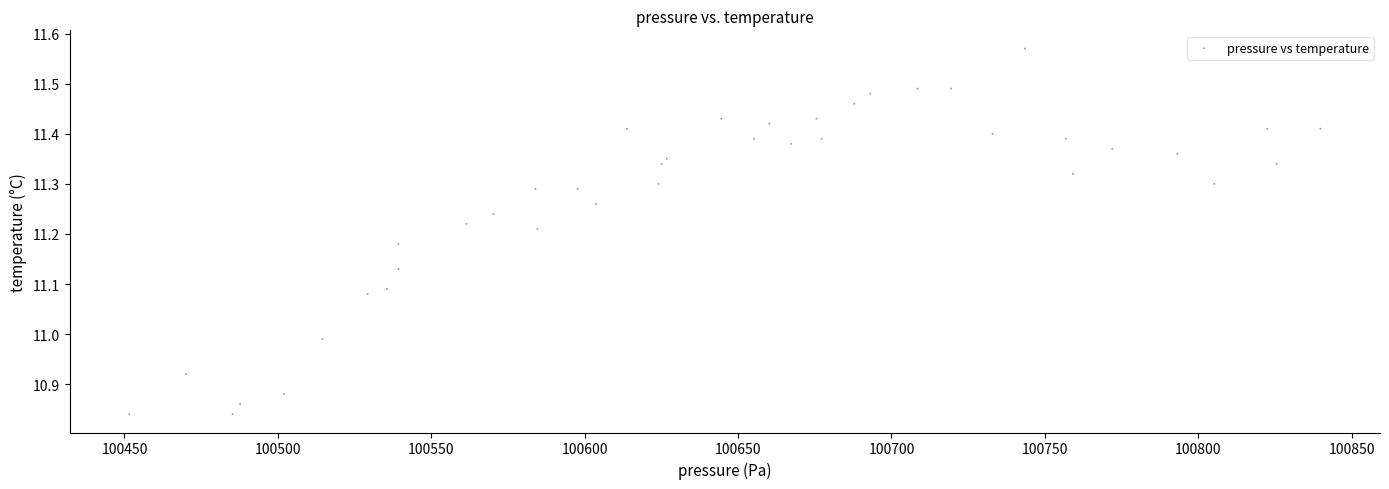

What is the range of X values (max minus min)?

388.3